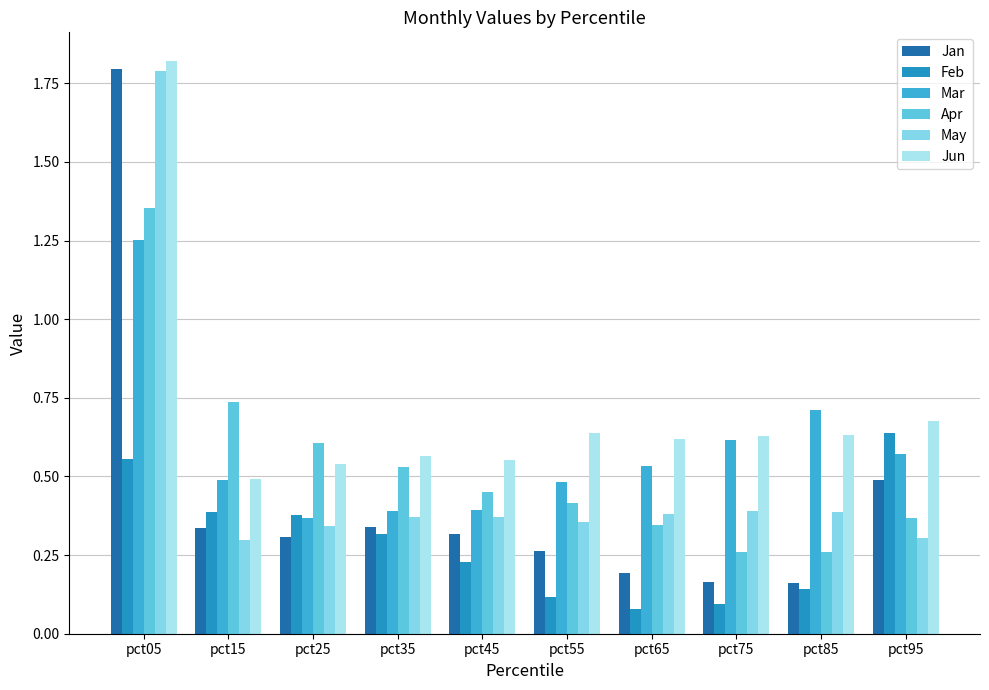

At how many categories does at least one series exceed 0?

10